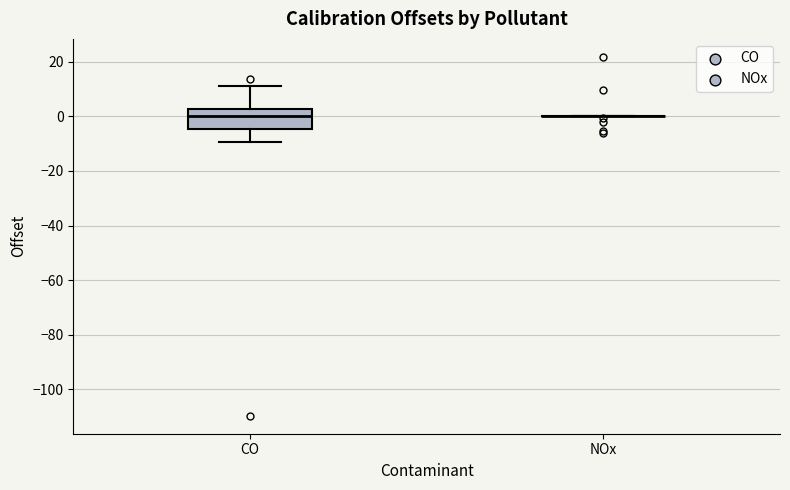

Reading left to right, transcribe this box plot: for each box, give where its median line is, the range the box spans, and where its two whiskers end, as read against the y-axis. The values are not printed on the chart, so give them approximately, as read against the axis.

CO: median 0, box -4 to 2, whiskers -10 to 12
NOx: box collapsed to a line at 0, whiskers 0 to 0